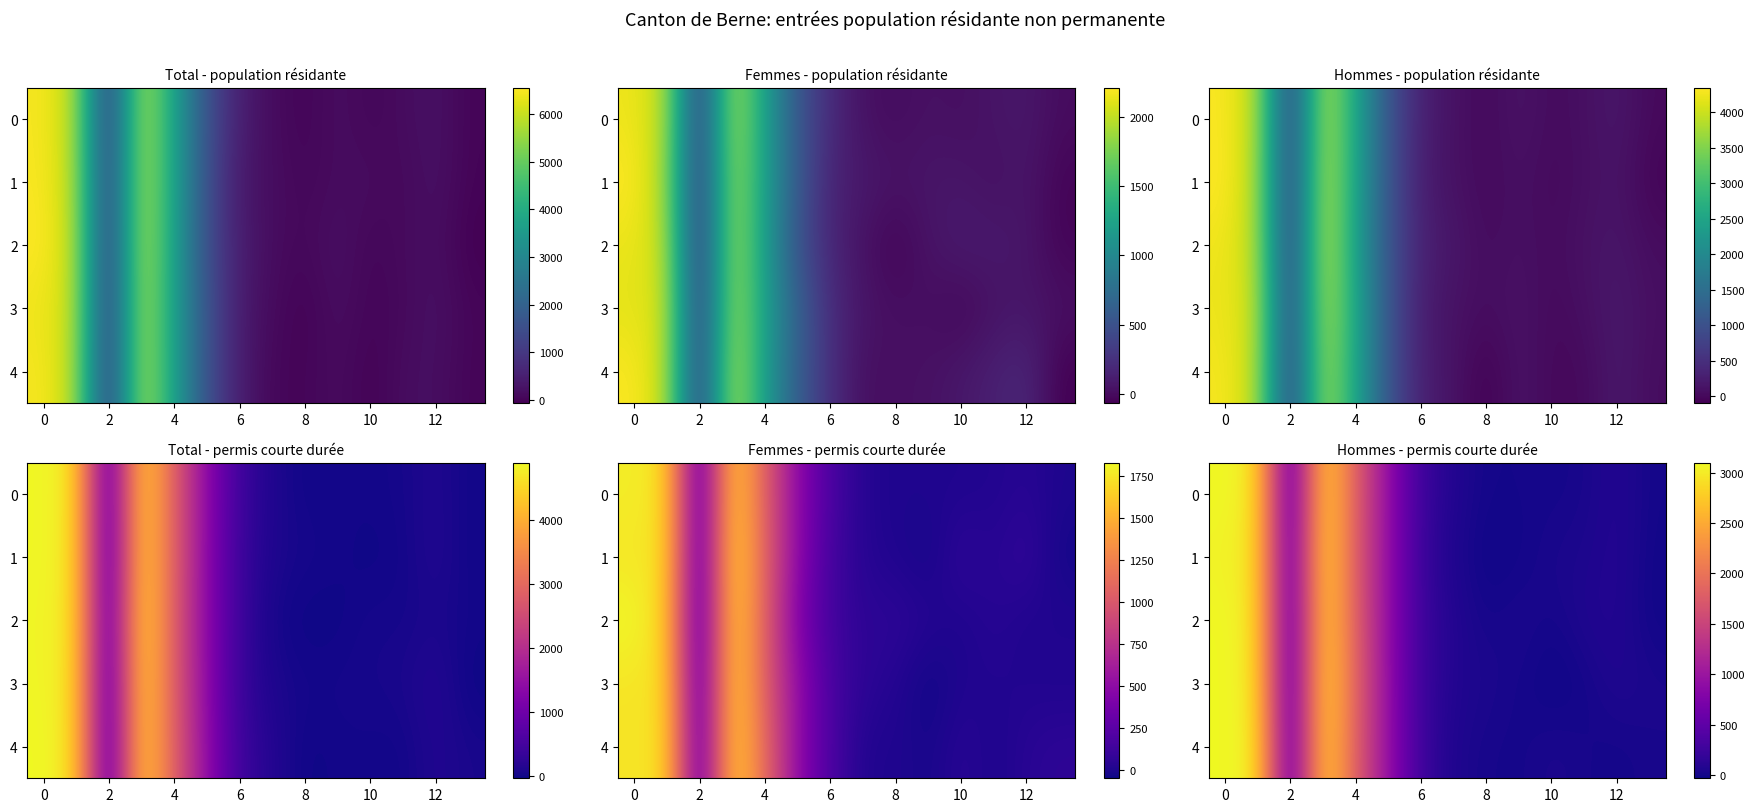

True or false: row_4 has a value of 23.7 at 7.

False